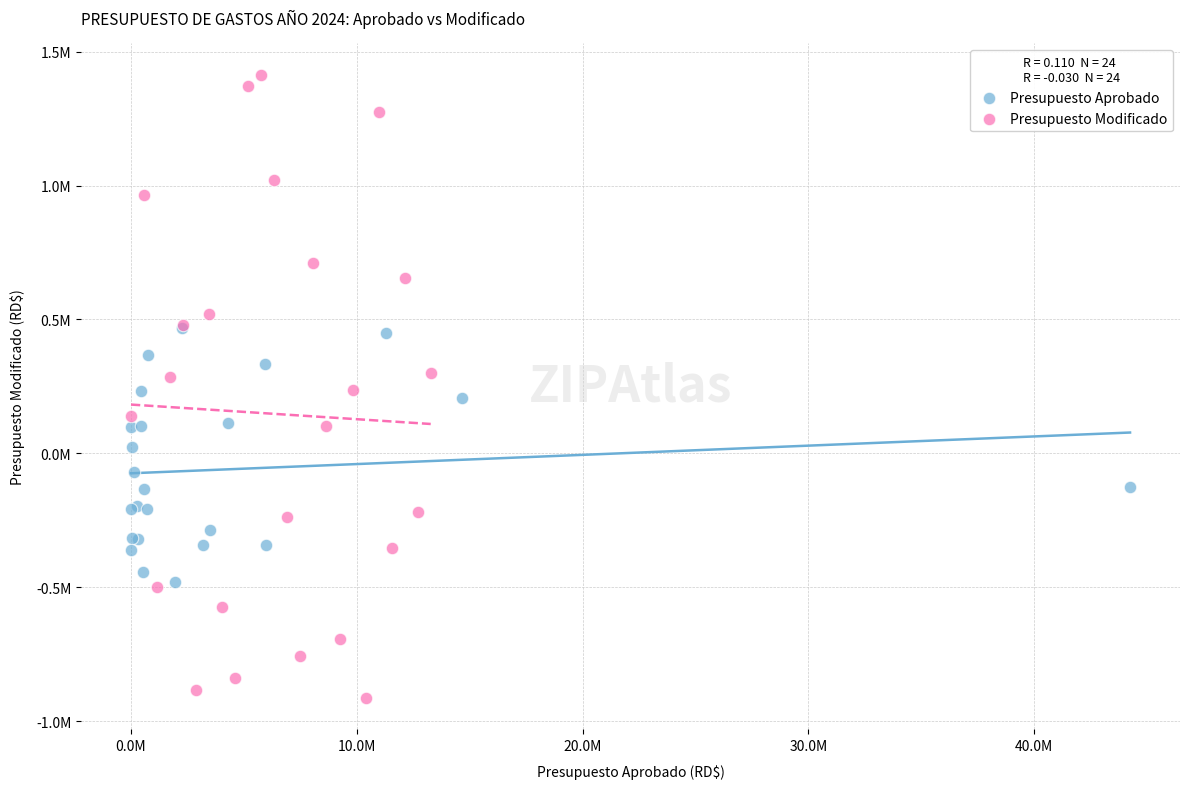

Which series has the largest Y range (max minus min)?

Presupuesto Modificado